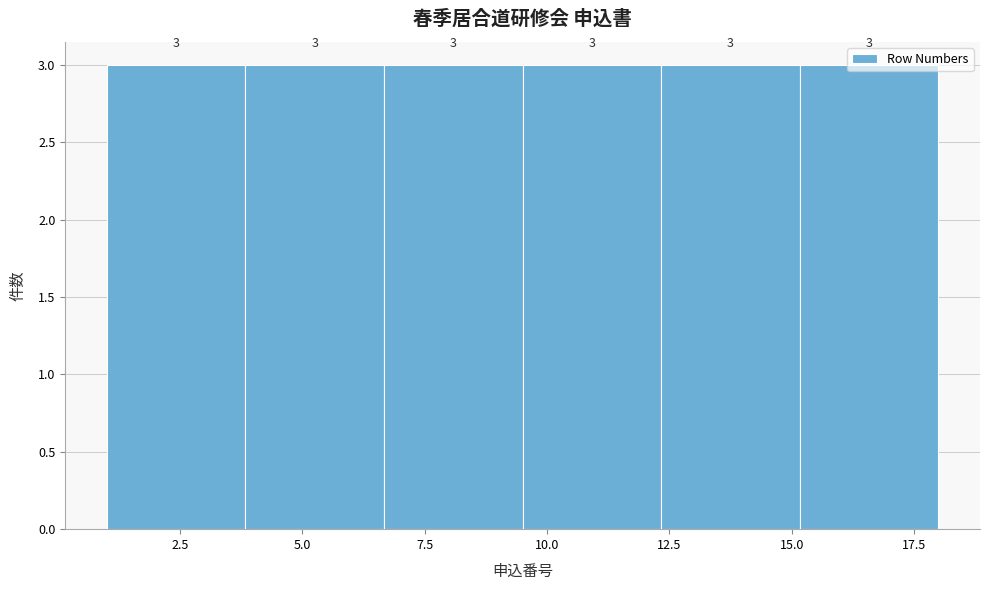

Reading left to right, transcribe this chart: for each bar, give the range it covers on the x-axis and its height. The bar edges are not printed on the chart, so give them approximately, as read against the axis.

1.0 to 4.0: 3
4.0 to 6.5: 3
6.5 to 9.5: 3
9.5 to 12.5: 3
12.5 to 15.0: 3
15.0 to 18.0: 3